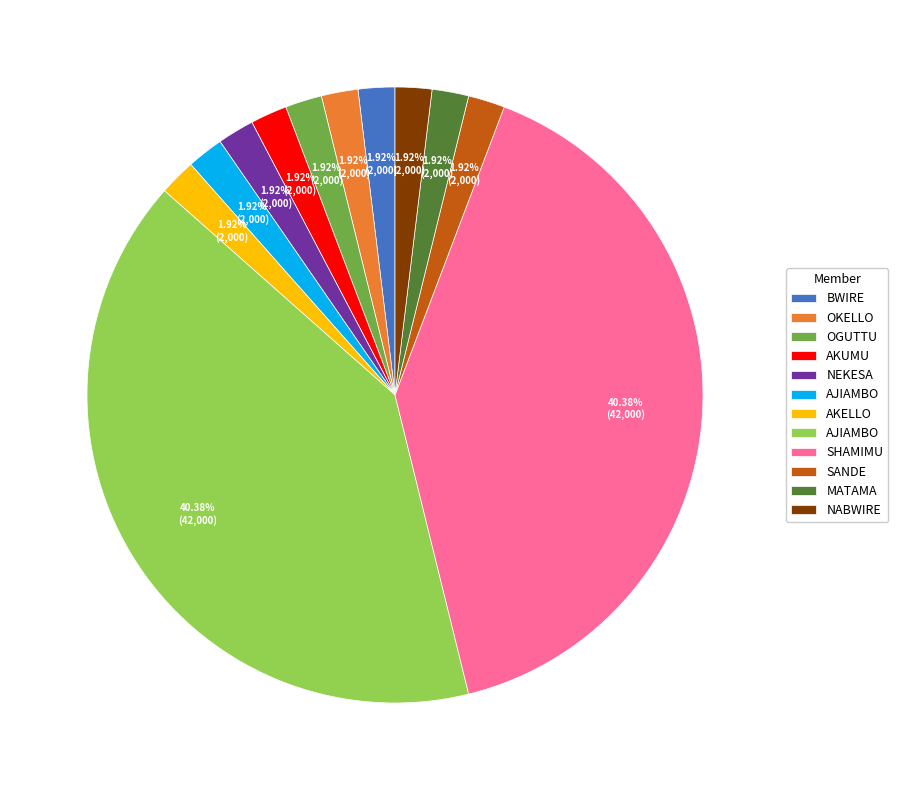

Is there a majority slice in this chart?

No